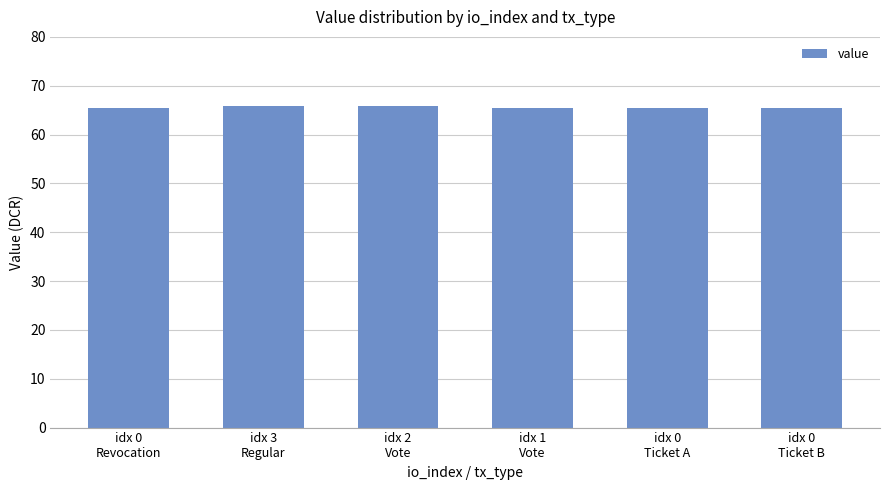

What is the sum of all values?

393.1